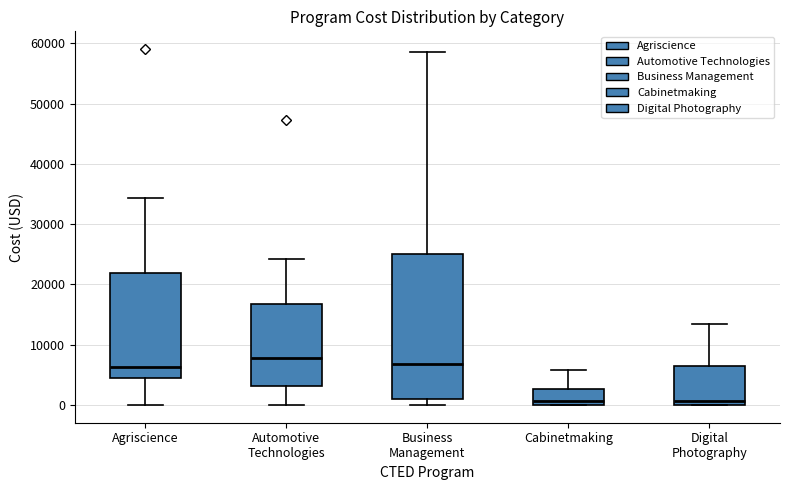

Which box is the tallest, from its lower edge to its upper edge?

Business Management